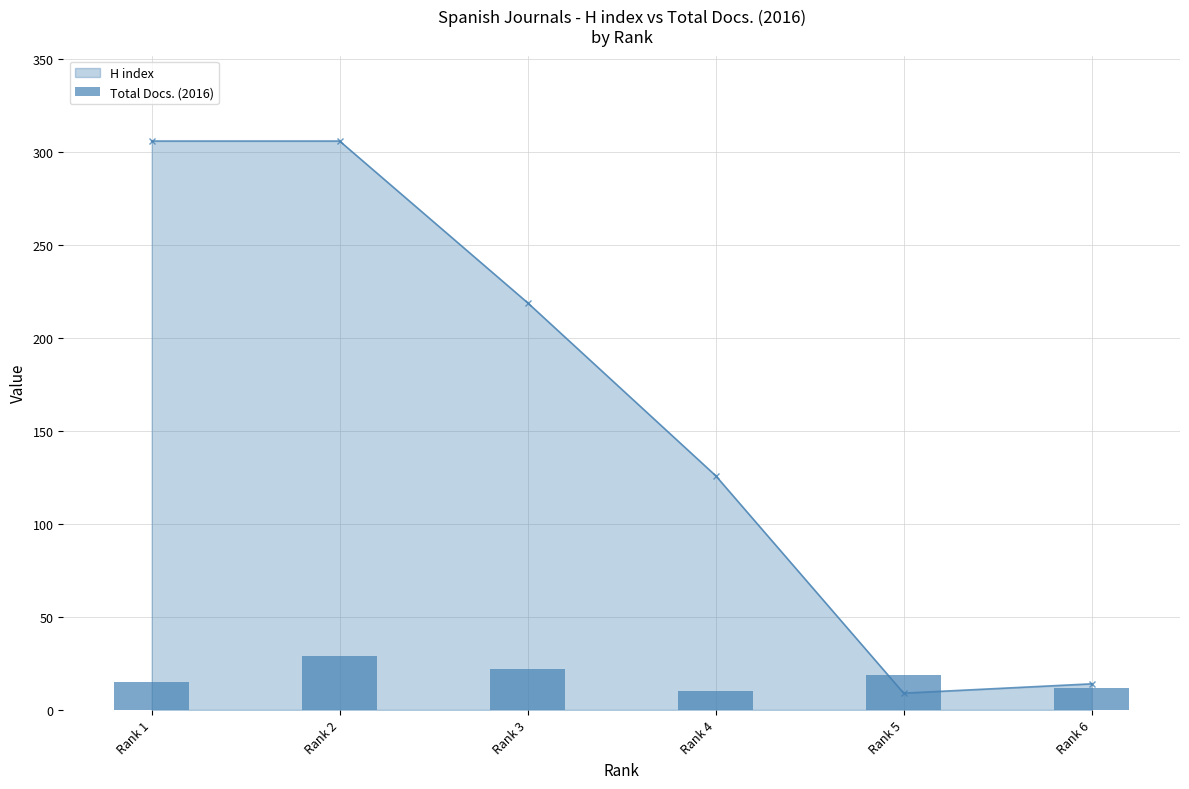

Read the value at Rank 6.

12